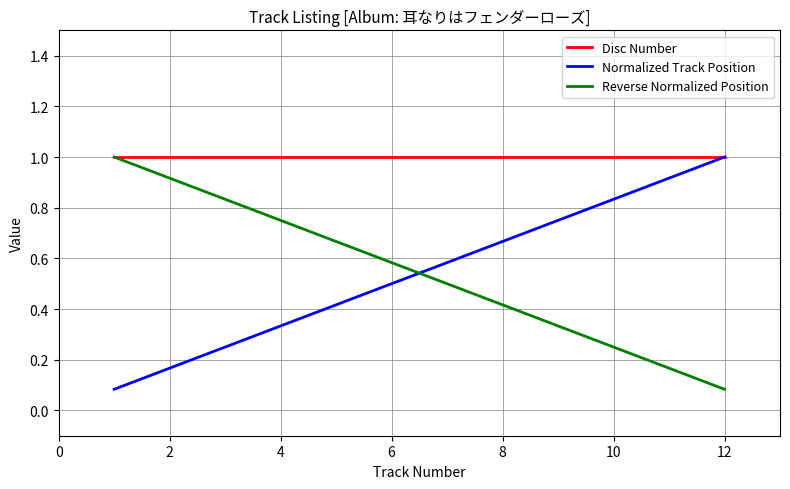

How many times do Reverse Normalized Position and Normalized Track Position cross each other?

1